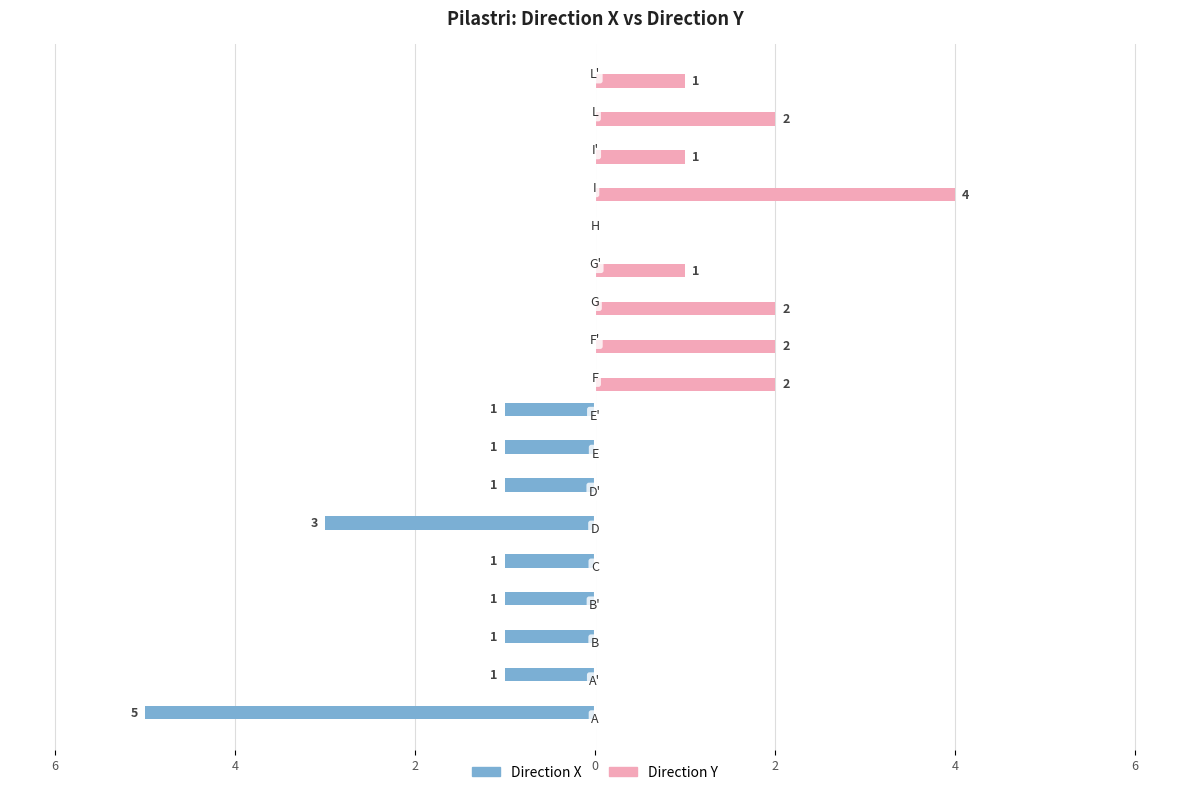

Reading right to left, what are all the values shown in this chart?

Direction X: 0	0	0	0	0	0	0	0	0	-1	-1	-1	-3	-1	-1	-1	-1	-5
Direction Y: 1	2	1	4	0	1	2	2	2	0	0	0	0	0	0	0	0	0